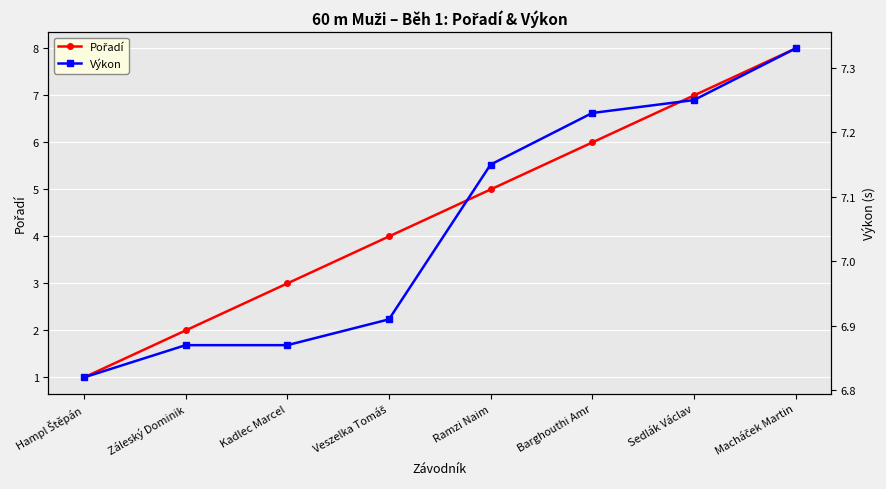

Reading right to left, transcribe all the data shown in this chart.

Pořadí: 8.0	7.0	6.0	5.0	4.0	3.0	2.0	1.0
Výkon: 7.3	7.2	7.2	7.2	6.9	6.9	6.9	6.8